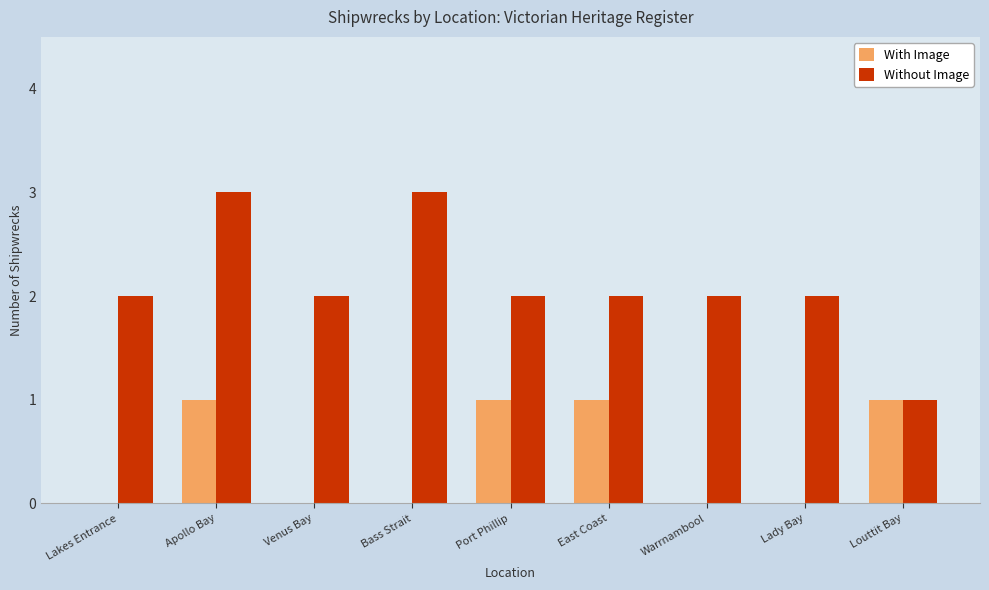

At which category is the sum across all series the highest?

Apollo Bay